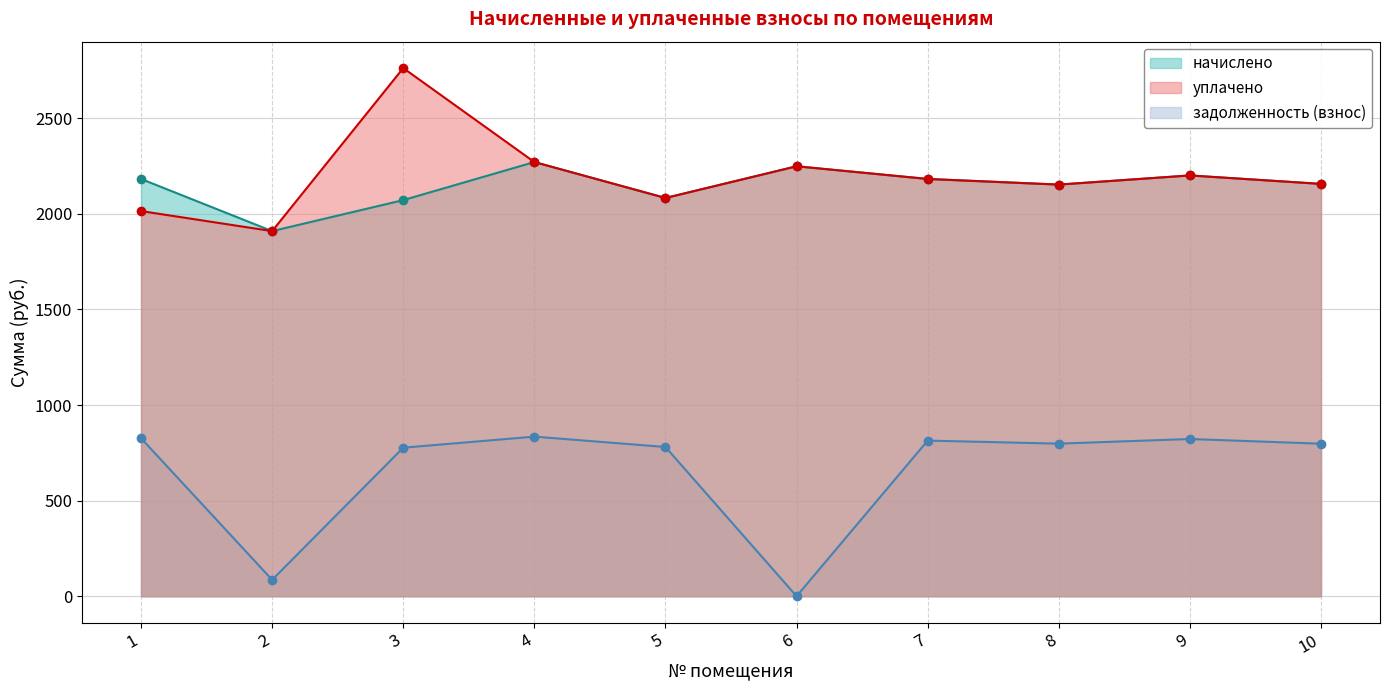

How many series are shown in this chart?

3